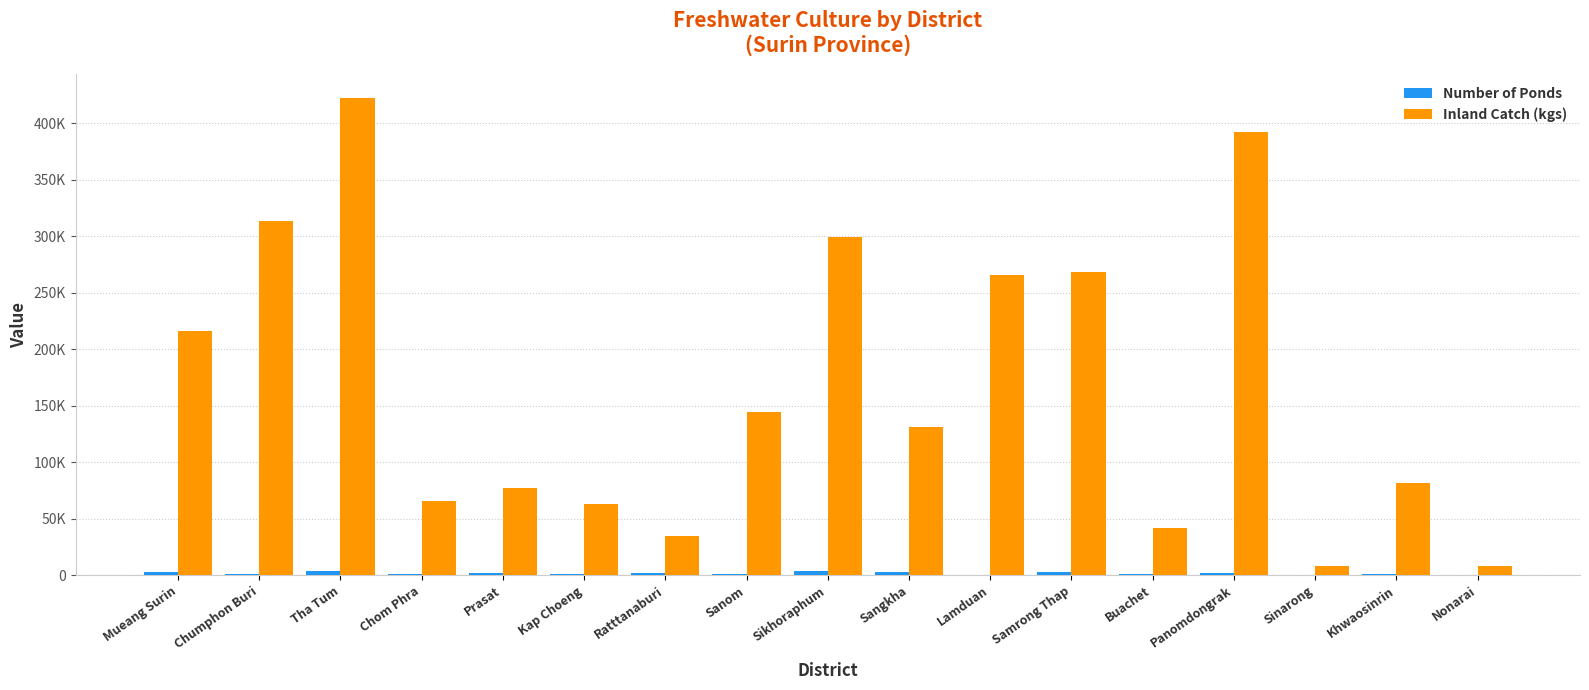

Are the bars grouped side by side (vs. stacked)?

Yes